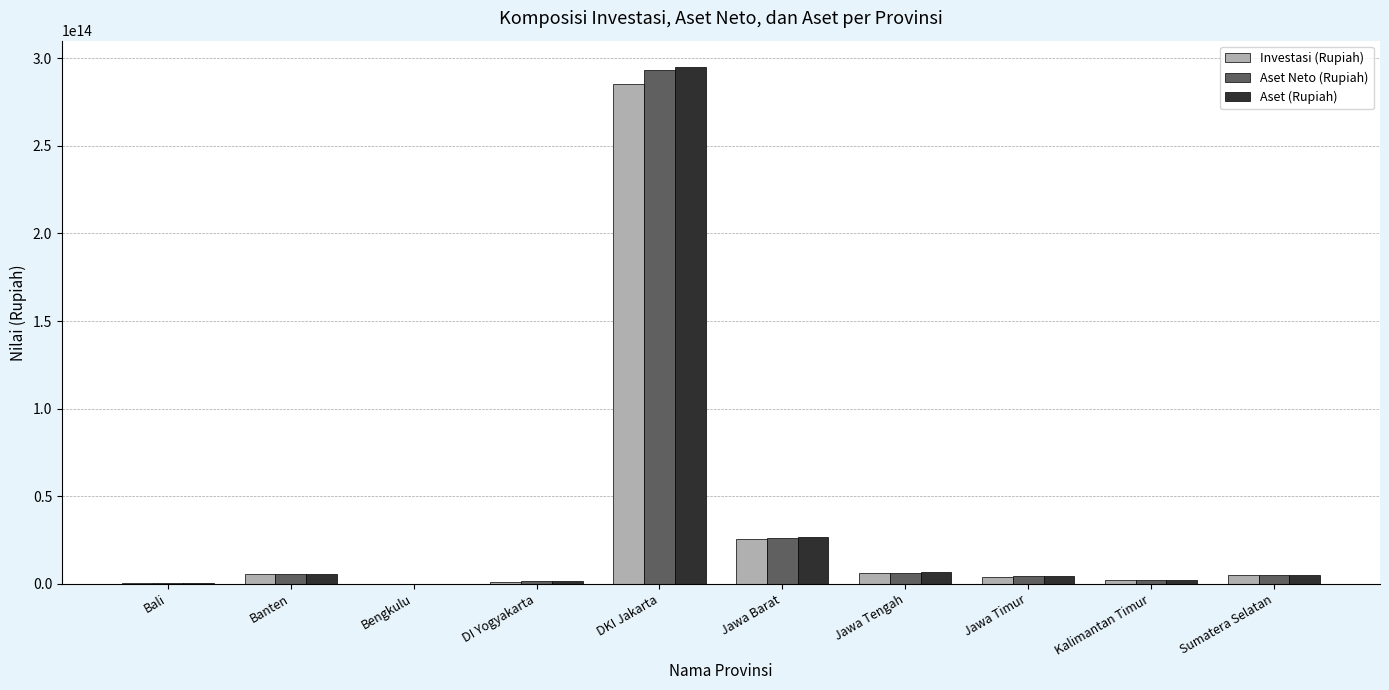

Which series has the widest spread of values?

Aset (Rupiah)